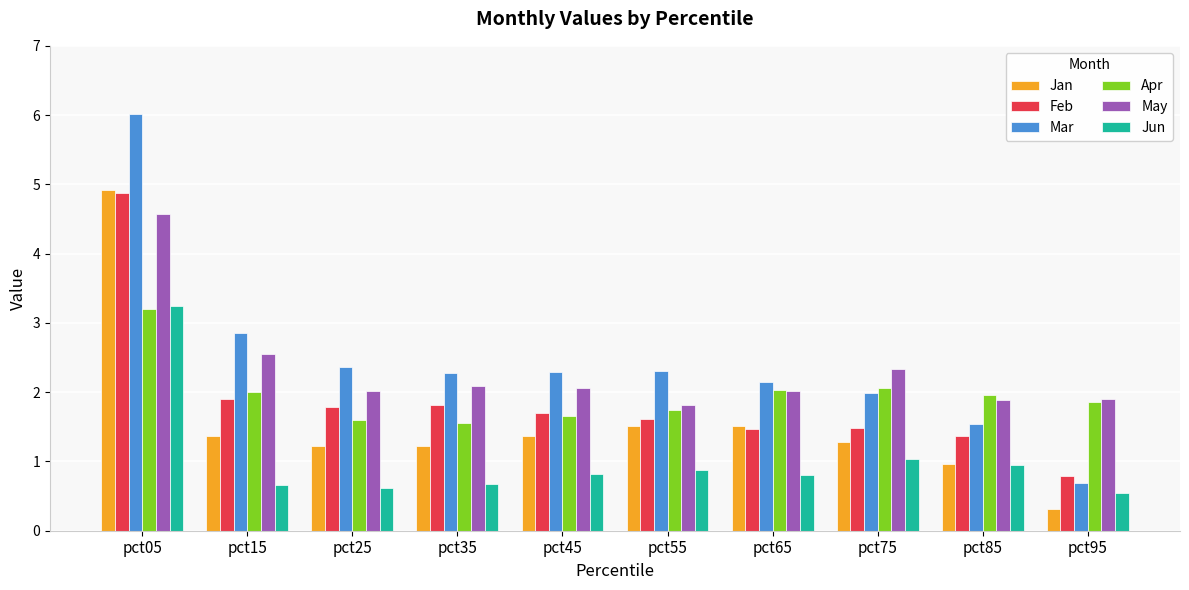

What is the minimum value for Feb?

0.8